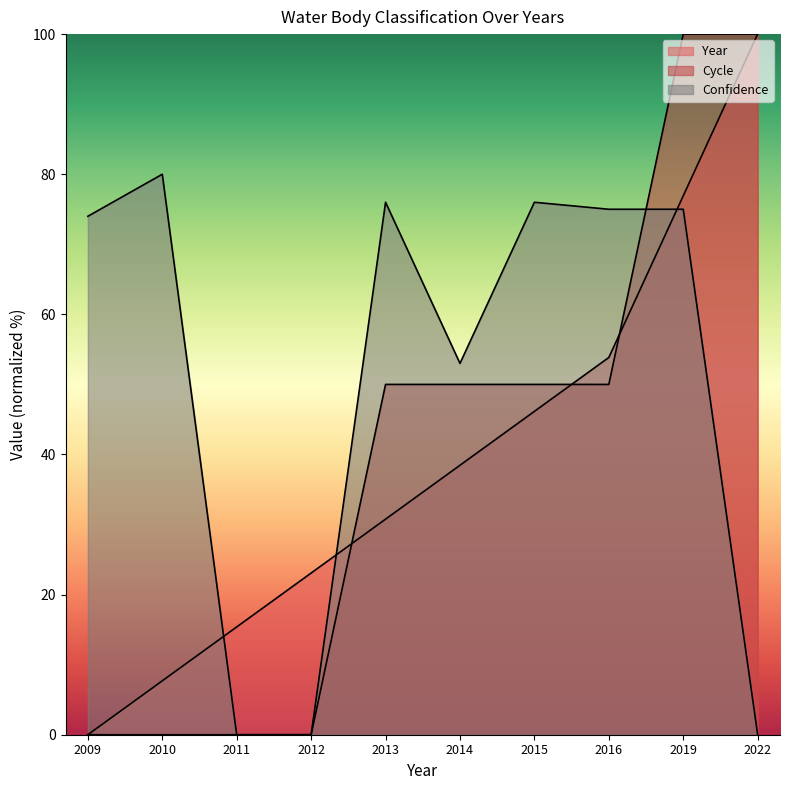

Reading left to right, transcribe all the data shown in this chart.

Year: 0.0	7.7	15.4	23.1	30.8	38.5	46.2	53.8	76.9	100.0
Cycle: 0.0	0.0	0.0	0.0	50.0	50.0	50.0	50.0	100.0	100.0
Confidence: 74.0	80.0	0.0	0.0	76.0	53.0	76.0	75.0	75.0	0.0